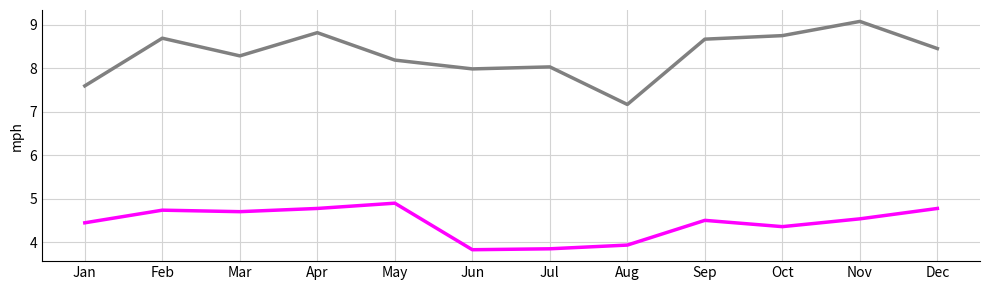

What is the minimum value shown in the chart?

3.8